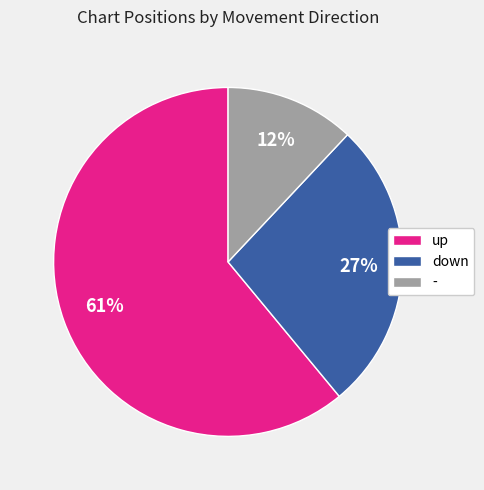

Does up represent more than half of the total?

Yes